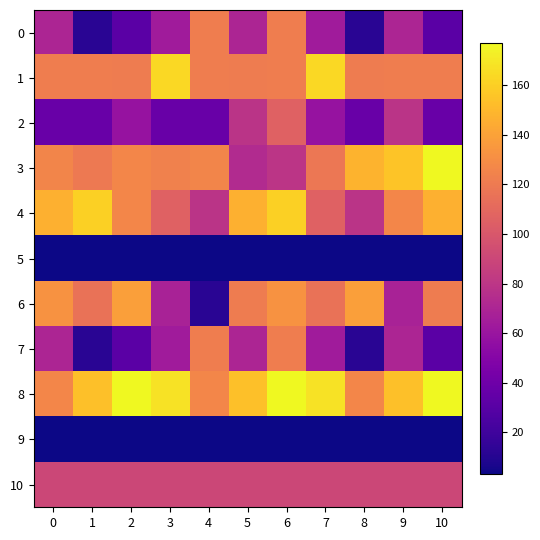

At how many categories does at least one series exceed 130?

10